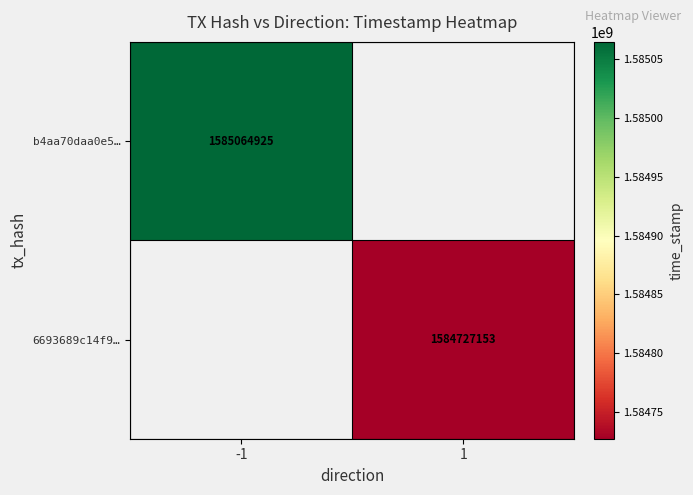

Which label corresponds to the largest value in the chart?

-1